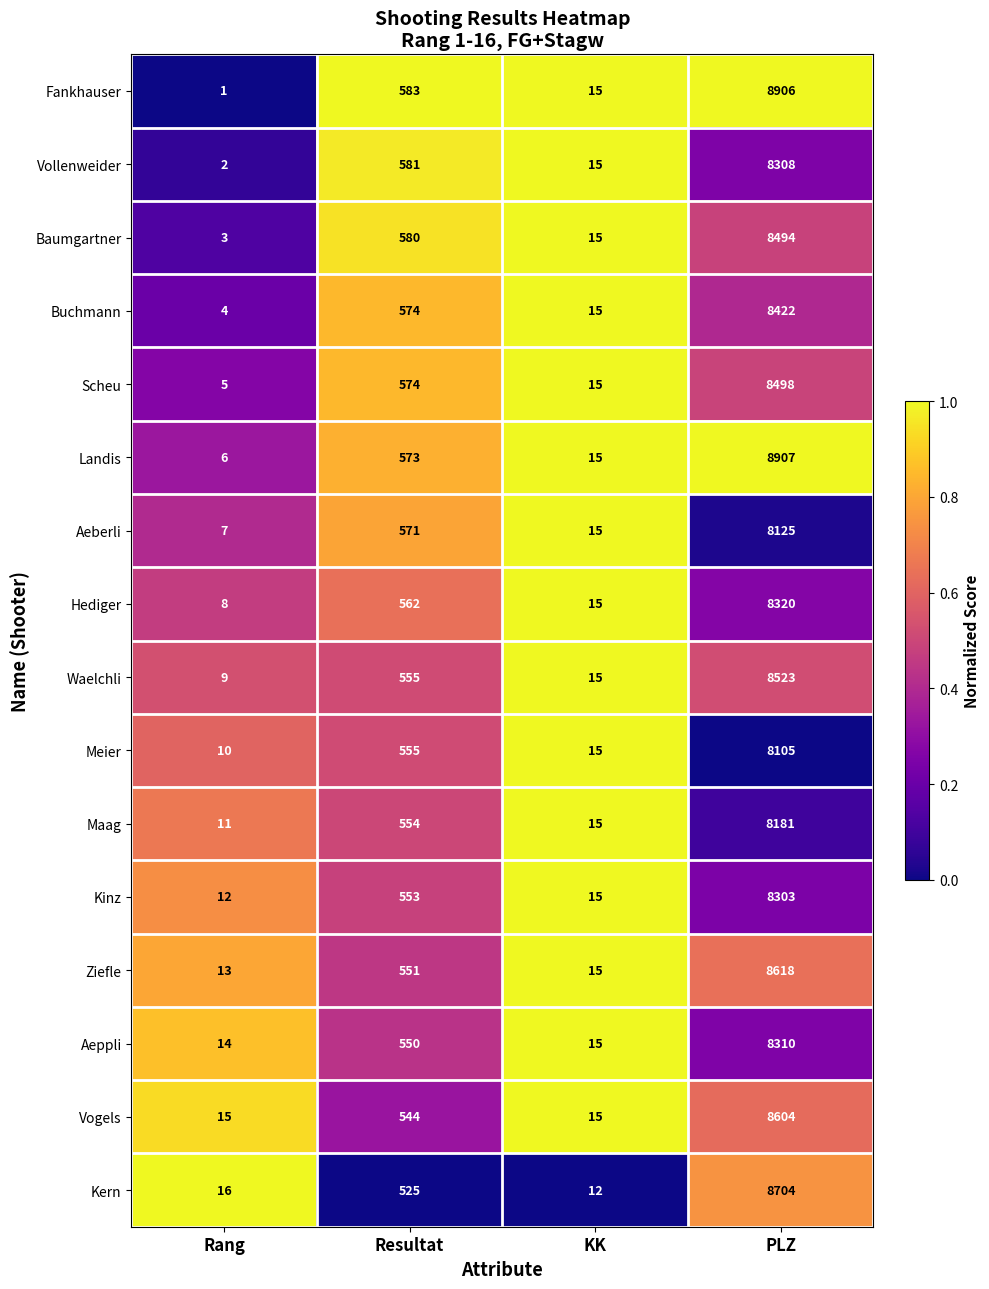

What is the difference between the Scheu values at Resultat and PLZ?

7924